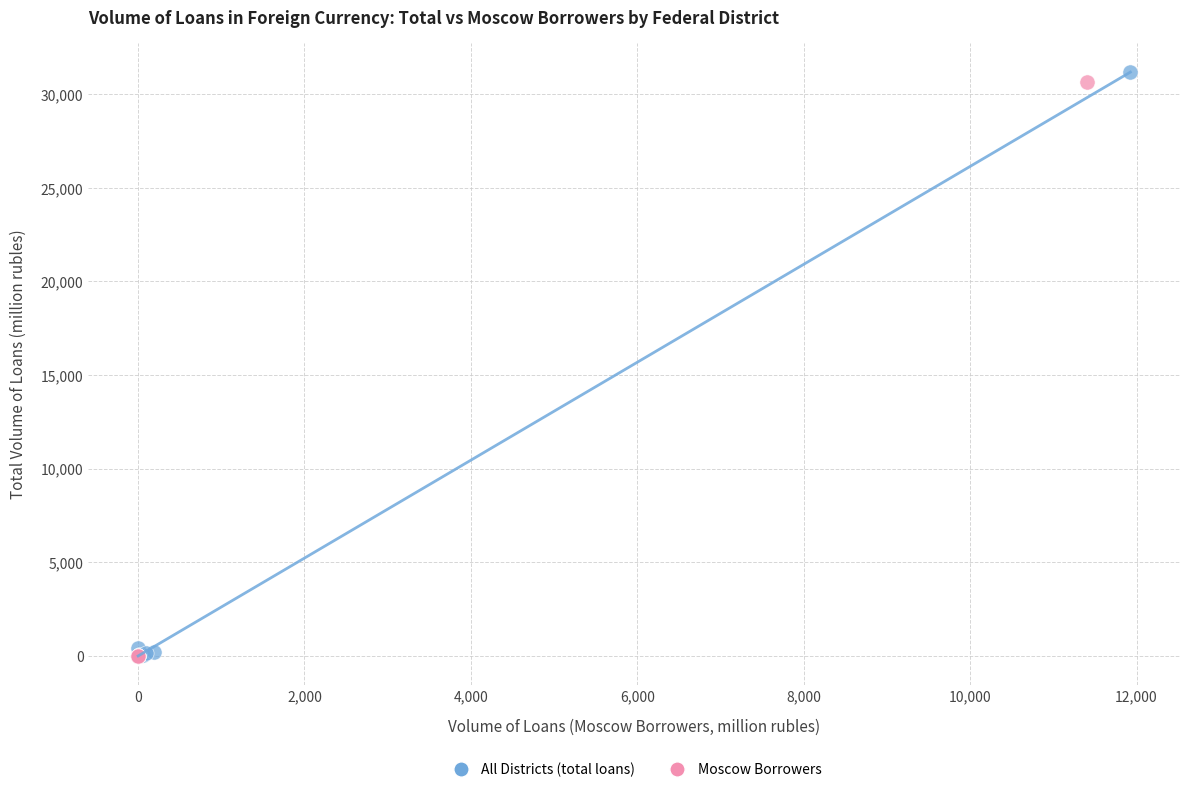

Which series has the widest spread of Y values?

All Districts (total loans)